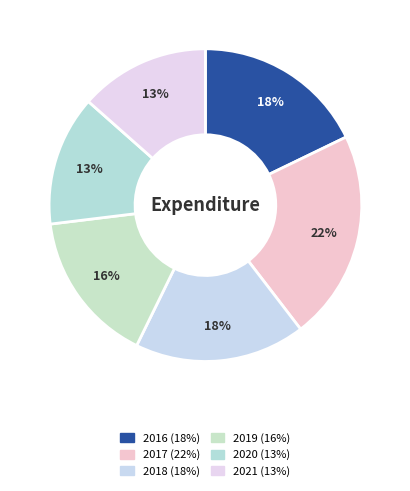

Count the number of slices in the pie.

6